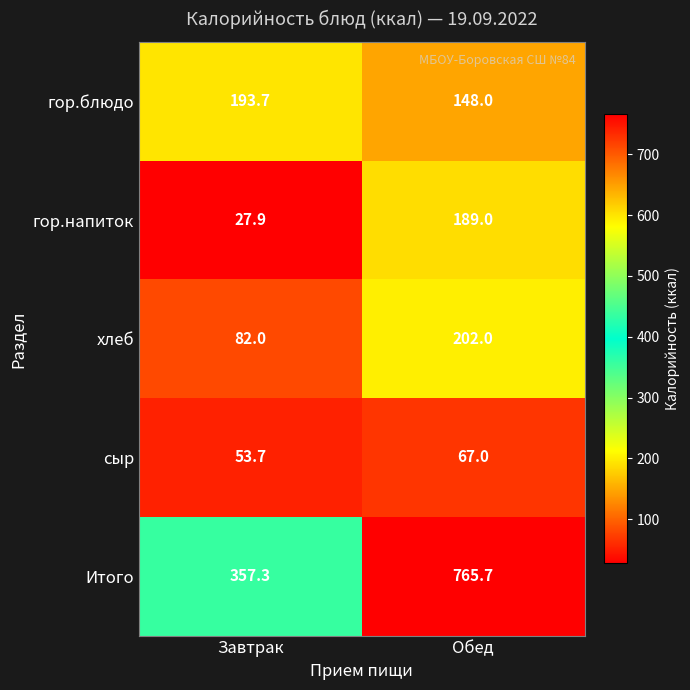

Reading right to left, extract all data points from this chart.

гор.блюдо: Обед=148.0	Завтрак=193.7
гор.напиток: Обед=189.0	Завтрак=27.9
хлеб: Обед=202.0	Завтрак=82.0
сыр: Обед=67.0	Завтрак=53.7
Итого: Обед=765.7	Завтрак=357.3